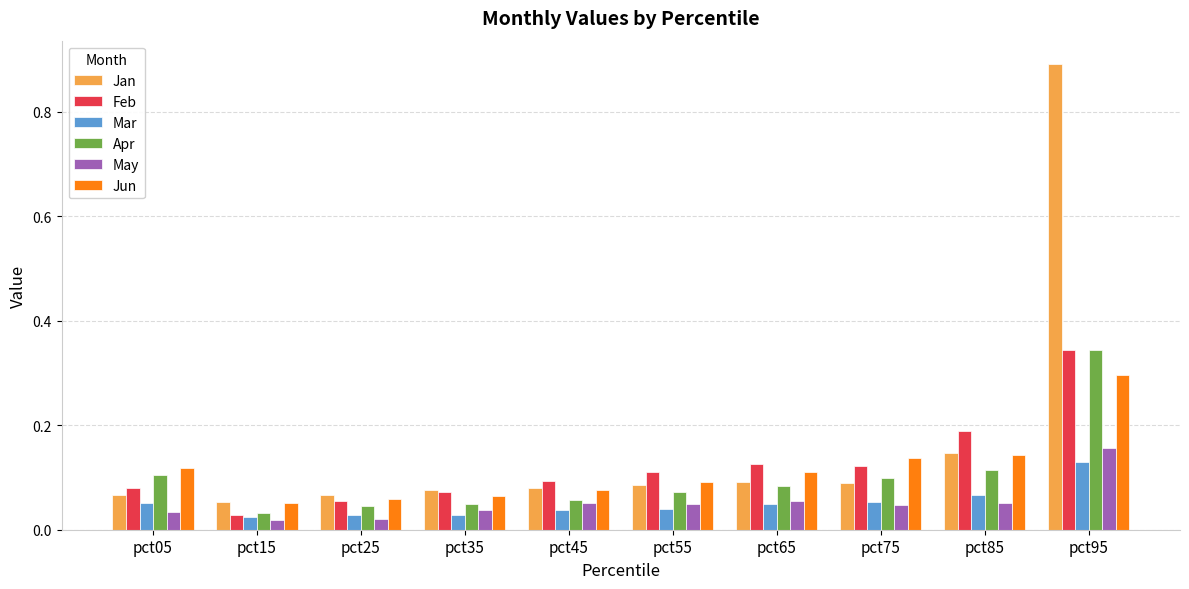

The value of Apr at pct15 is 0.1. True or false?

False